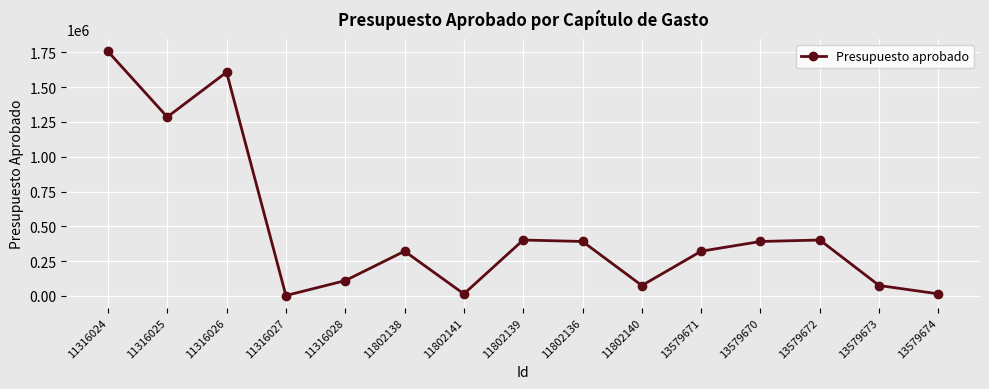

True or false: the data shows 166544.6 at 13579671.

False